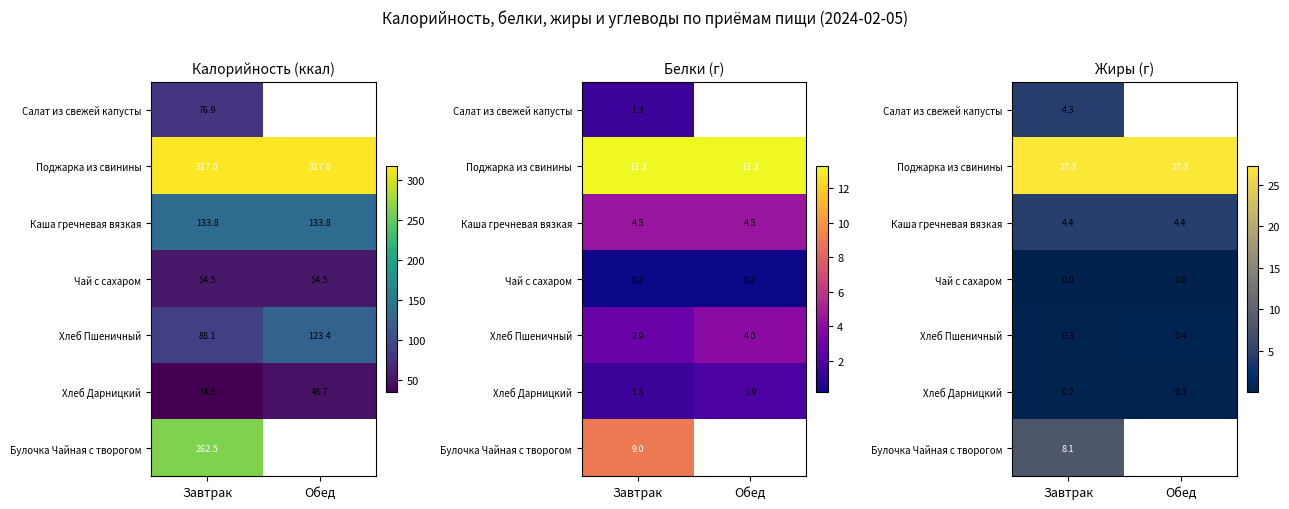

At which category is the sum across all series the highest?

Обед